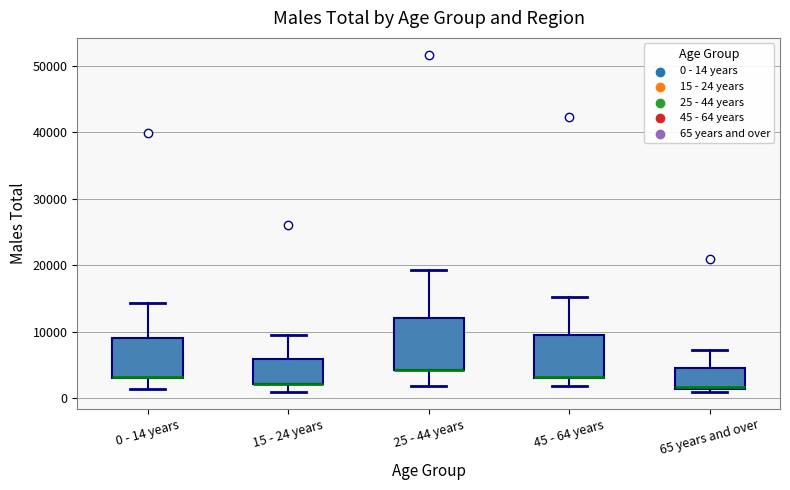

Reading left to right, read every box against the y-axis: the position of its median line, the range the box covers, and the ends of its whiskers. The values are not printed on the chart, so give them approximately, as read against the axis.

0 - 14 years: median 3000 (drawn on the box's lower edge), box 3000 to 9000, whiskers 1000 to 14000
15 - 24 years: median 2000 (drawn on the box's lower edge), box 2000 to 6000, whiskers 1000 to 9000
25 - 44 years: median 4000 (drawn on the box's lower edge), box 4000 to 12000, whiskers 2000 to 19000
45 - 64 years: median 3000 (drawn on the box's lower edge), box 3000 to 9000, whiskers 2000 to 15000
65 years and over: median 2000, box 1000 to 5000, whiskers 1000 (just below the box's lower edge) to 7000